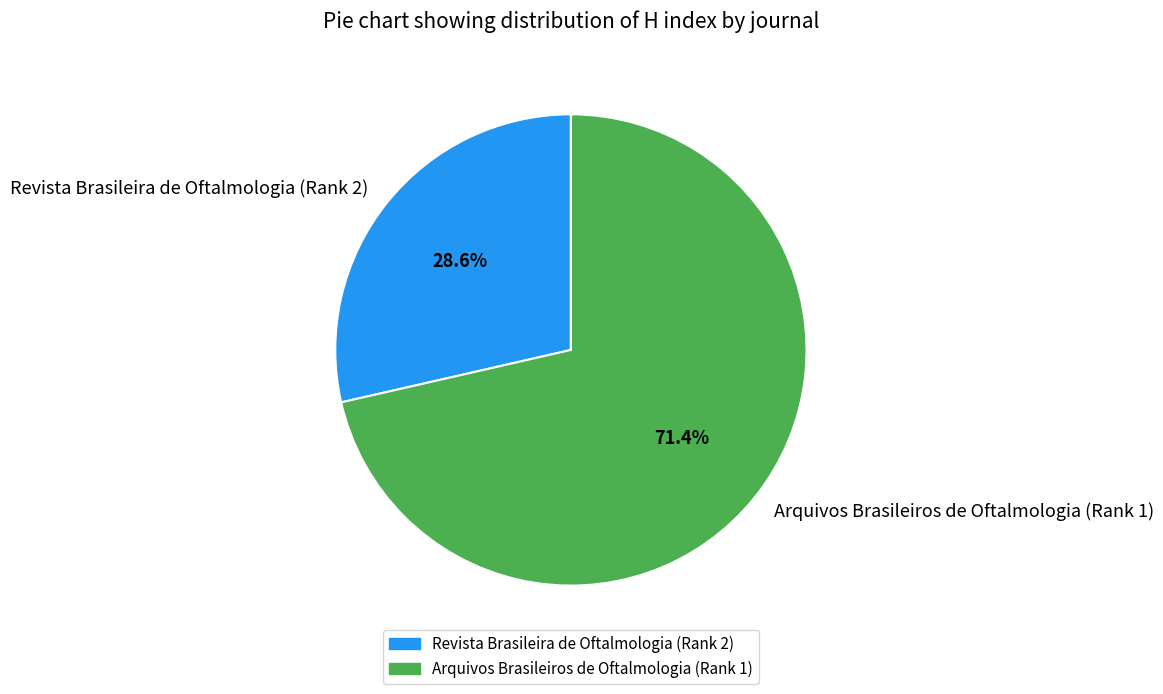

To the nearest percent, what is the difference between the Revista Brasileira de Oftalmologia (Rank 2) and Arquivos Brasileiros de Oftalmologia (Rank 1) slice percentages?

43%